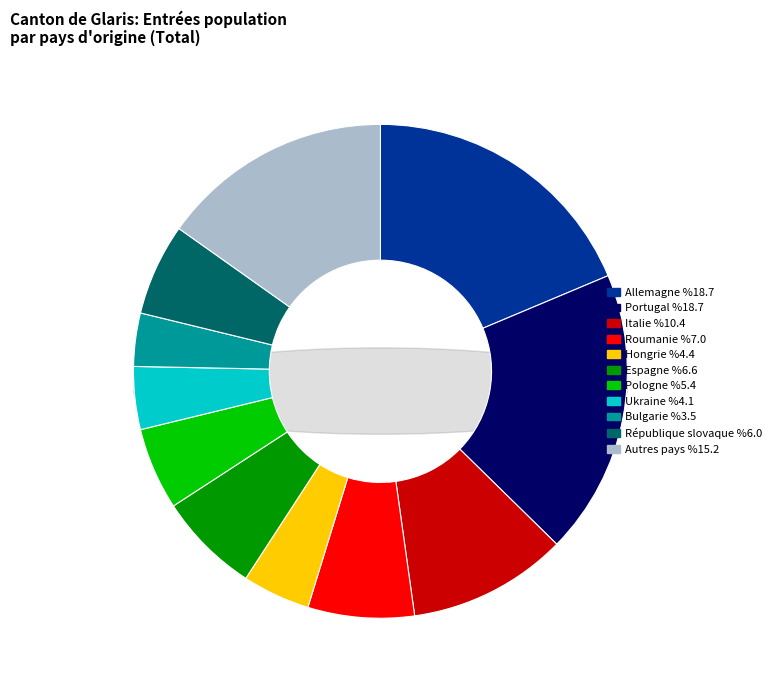

Is there any slice that represents more than half of the pie?

No